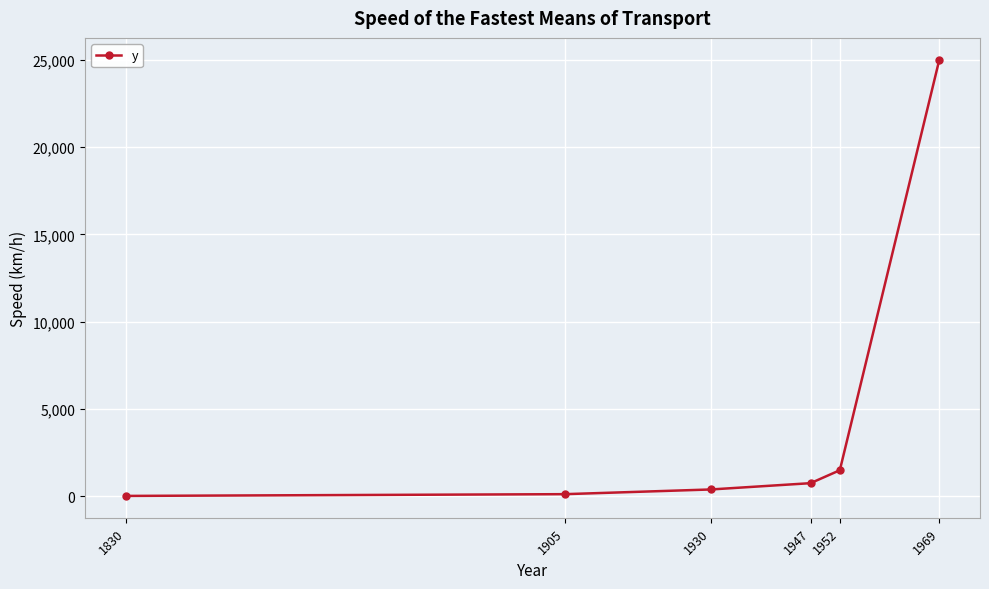

What is the approximate value at 1952, to the nearest 50?

1500